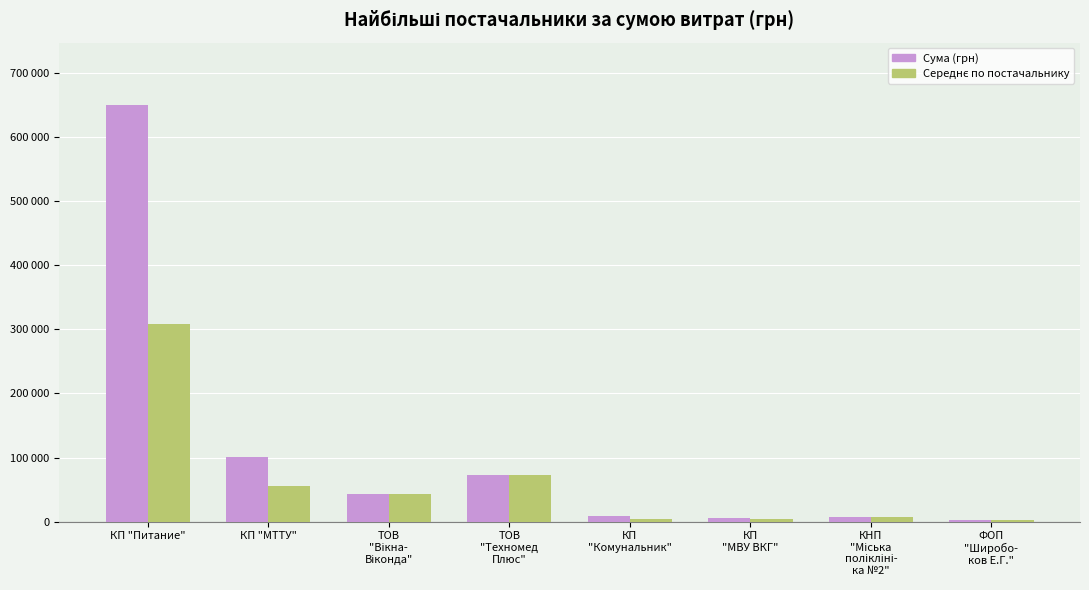

Reading left to right, list all the values displayed in this chart.

Сума (грн): 650080.3	101164.0	42954.0	73000.0	9449.8	4872.0	7503.4	2720.0
Середнє по постачальнику: 307697.8	55082.0	42954.0	73000.0	3931.7	3630.2	7503.4	2663.9